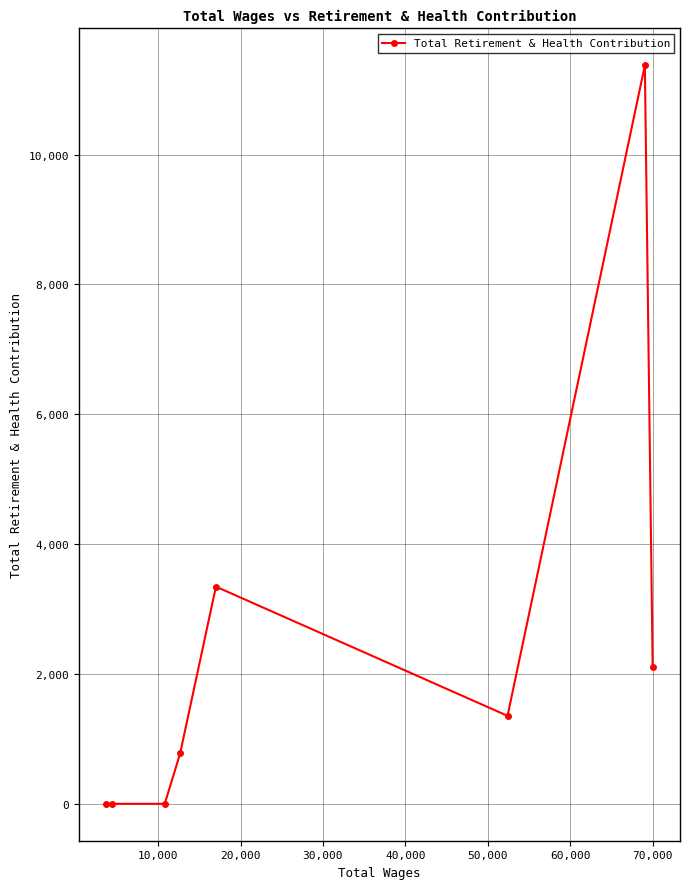

How many data points are above 1355?

3